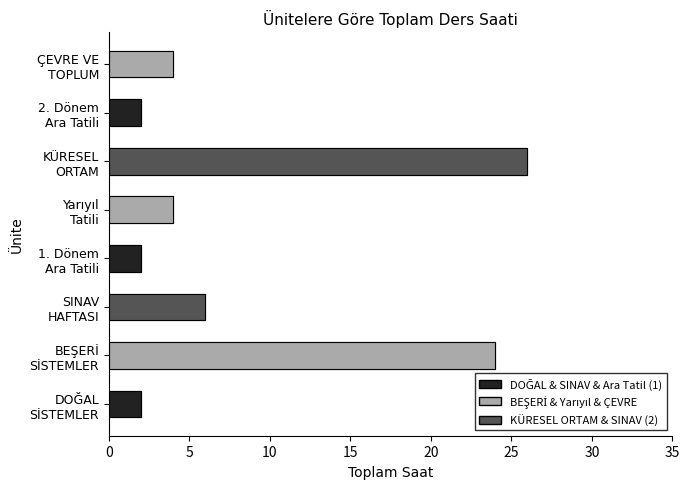

What is the difference between the maximum and minimum values?

24